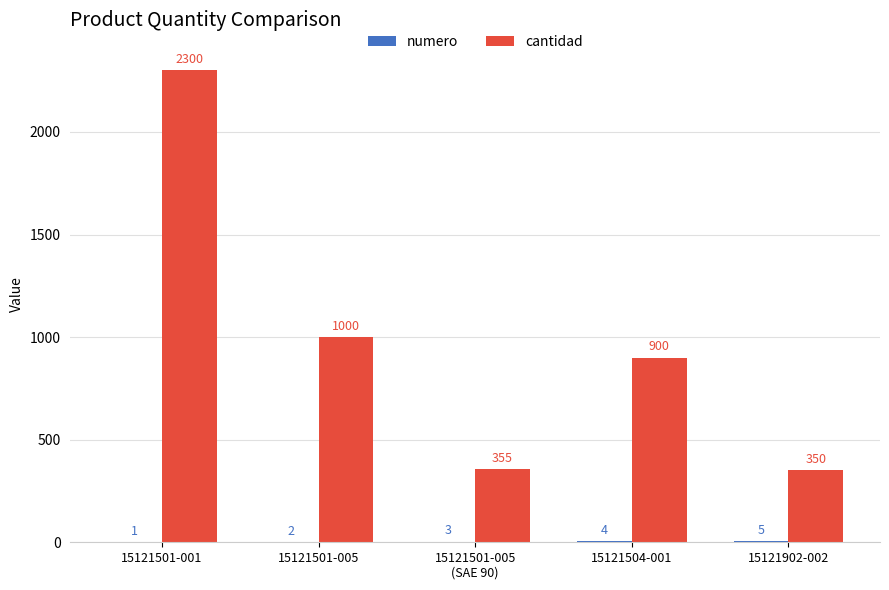

Does the chart contain stacked bars?

No